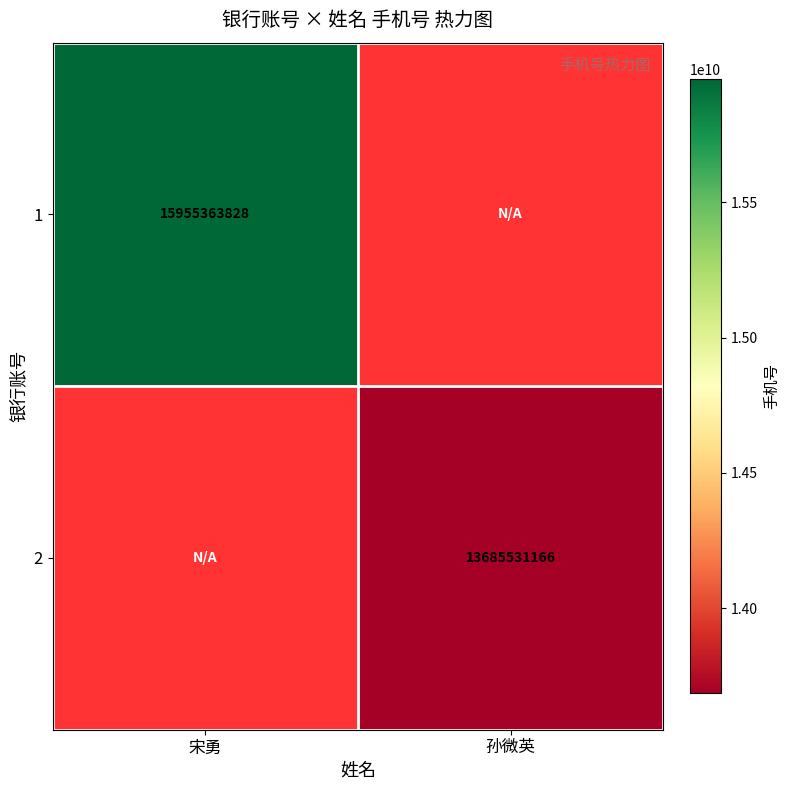

At which category does the chart reach its peak across all series?

宋勇